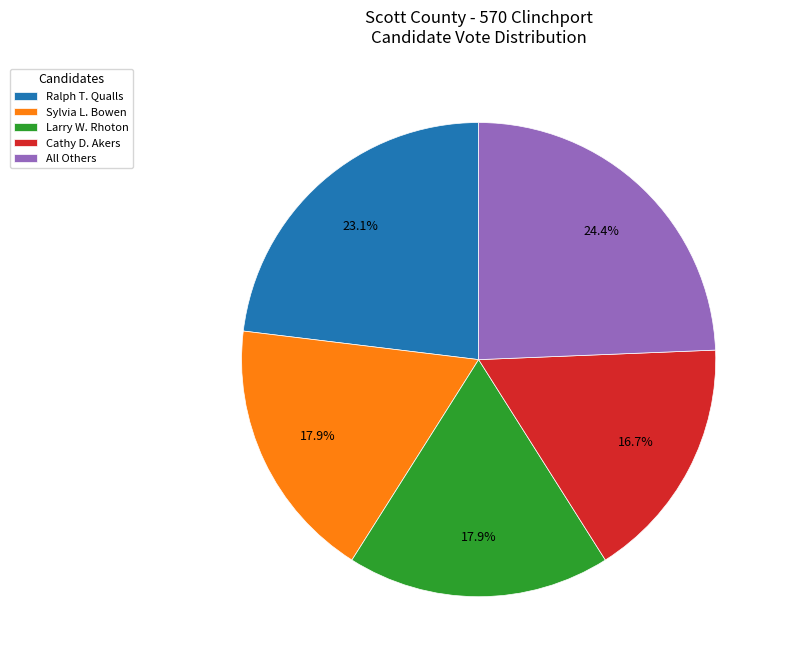

Which slice is the largest?

All Others